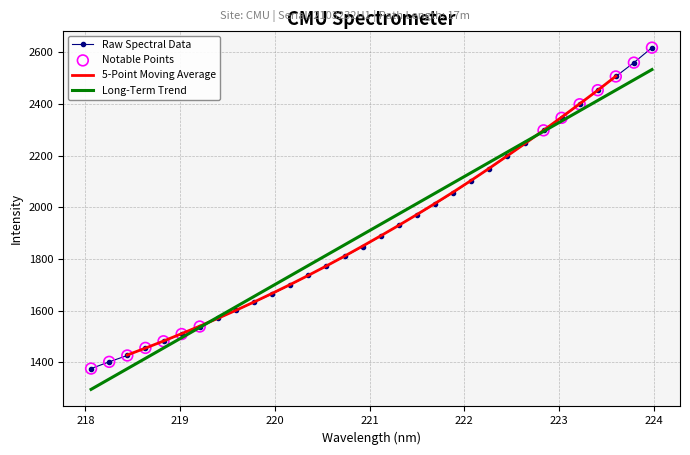

Between 219.3979 and 220.1623, which is larger?

220.1623